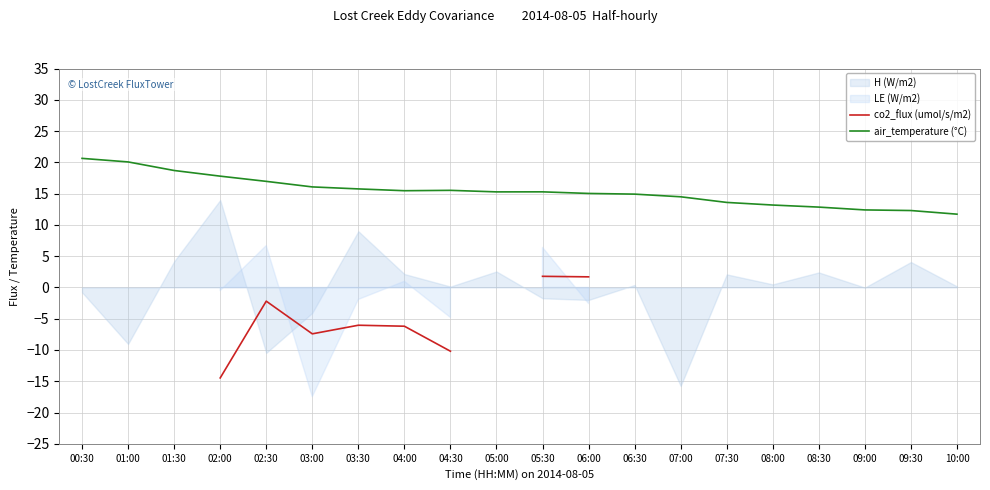

Where is the first local minimum for air_temperature (°C)?

04:00